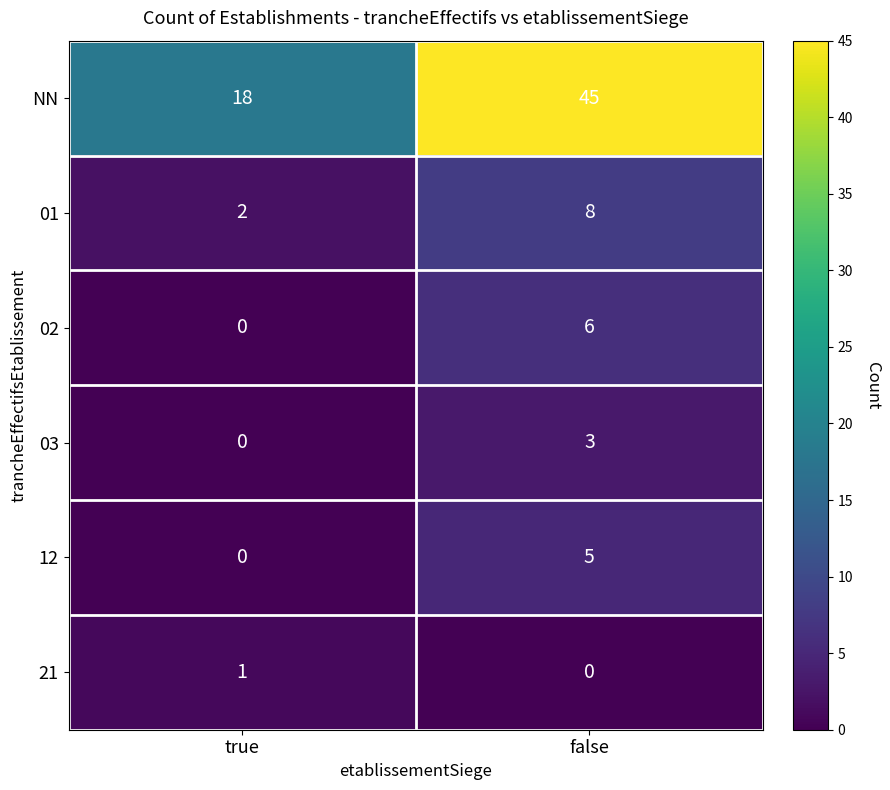

What is the spread (max minus min) of values at false?

45